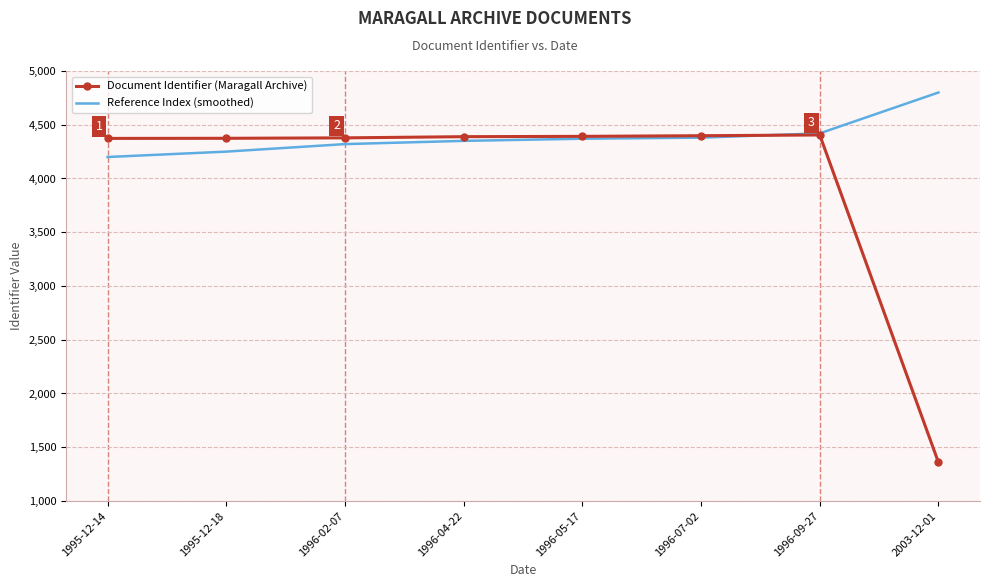

What are all the series names shown in the legend?

Document Identifier (Maragall Archive), Reference Index (smoothed)